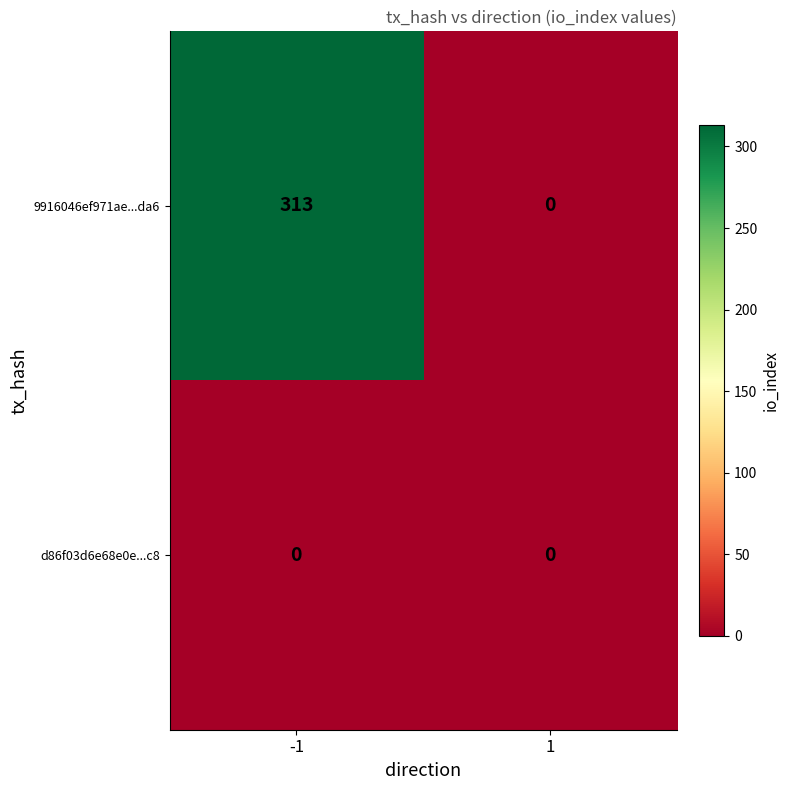

What is the spread (max minus min) of values at -1?

313